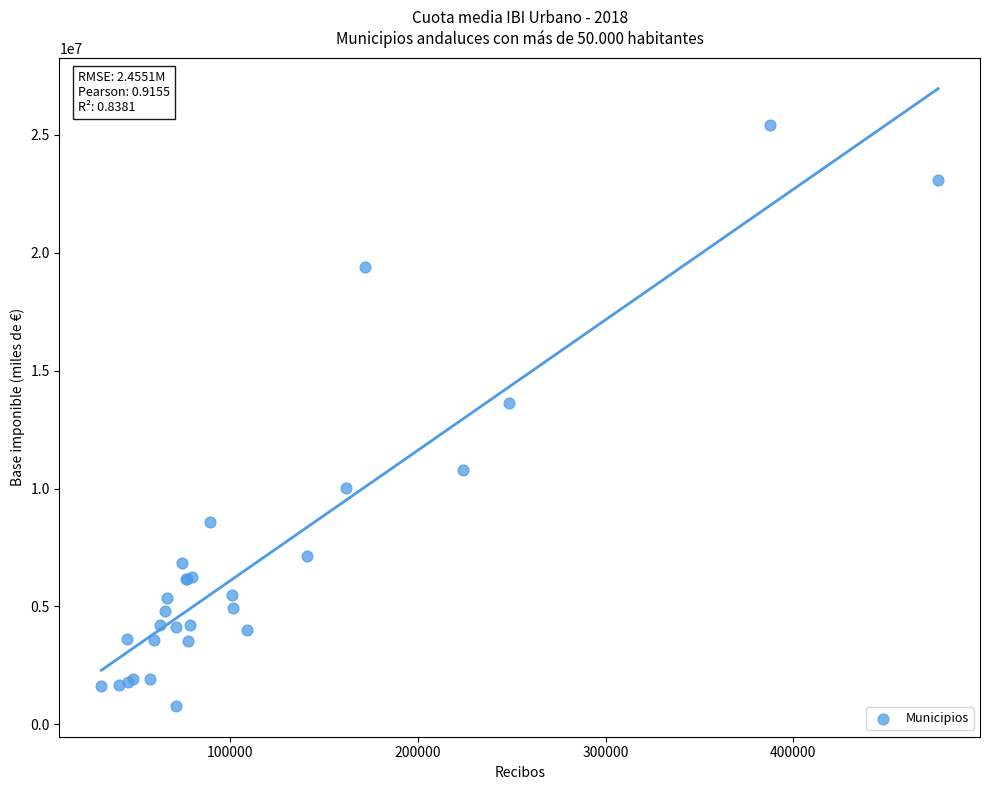

What Y value in the scatter plot is closest to 13100293?

13637296